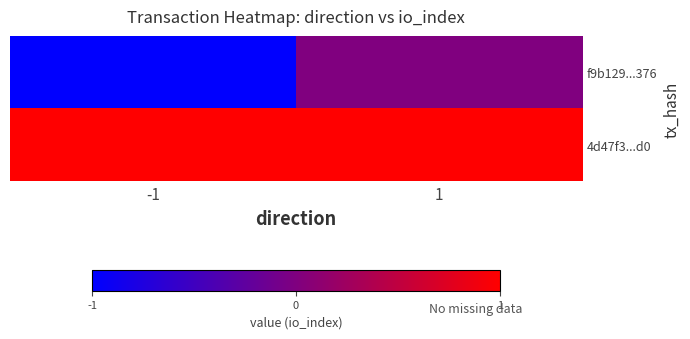

Between -1 and 1, which series saw the biggest shift?

f9b129...376